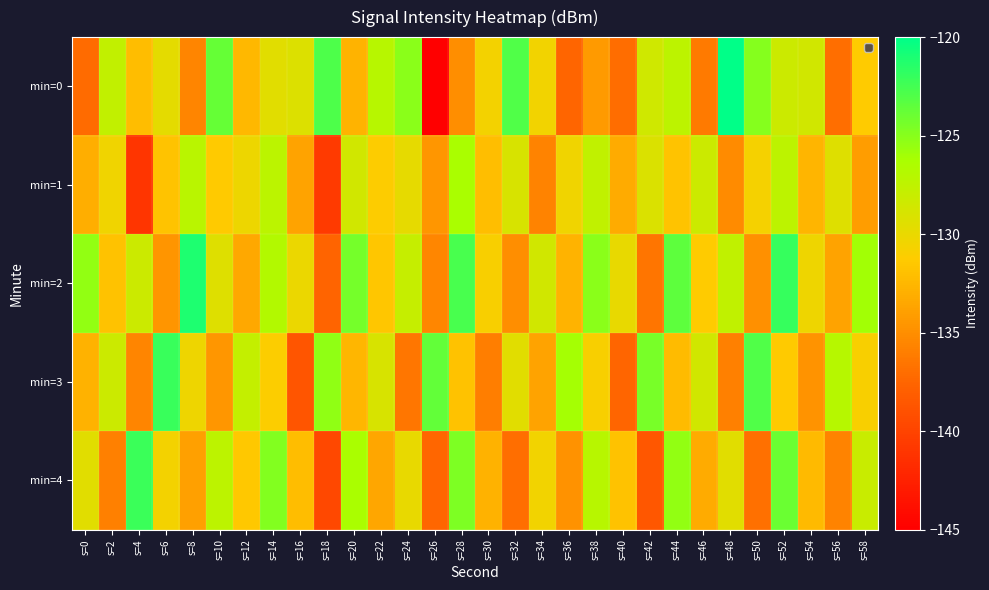

Which series has the widest spread of values?

min=0